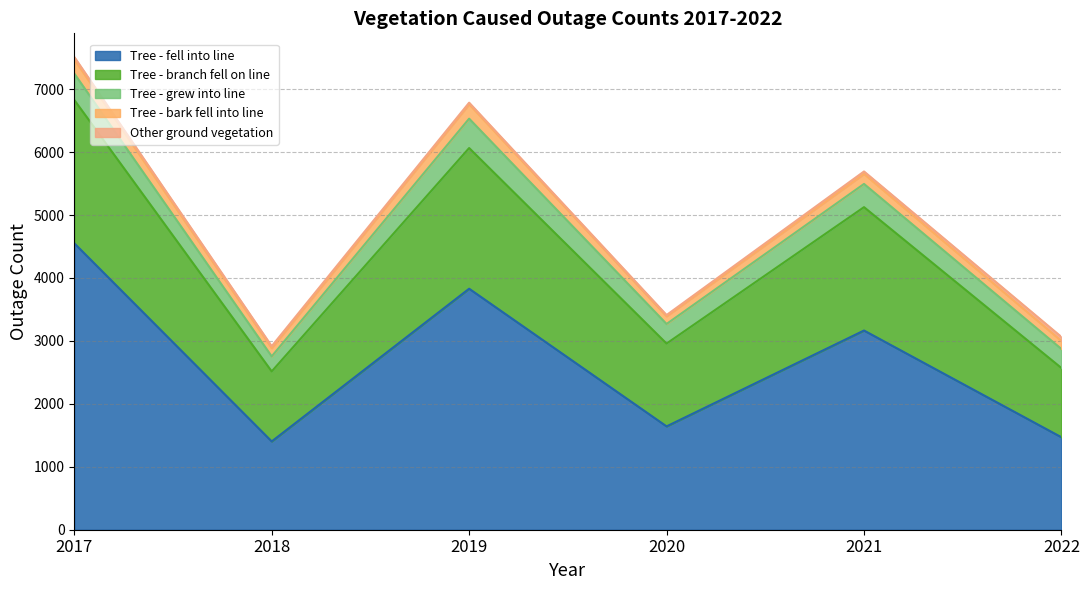

At which category does Tree - branch fell on line reach its first local valley?

2018